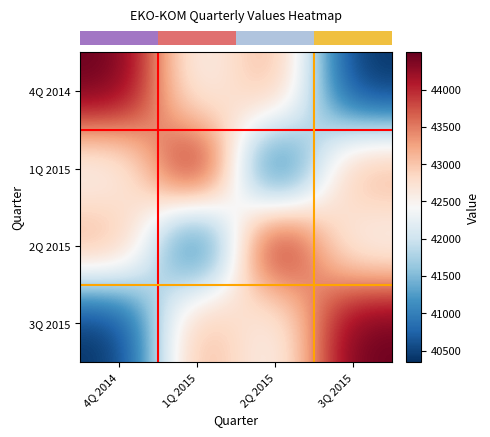

At which category is the sum across all series the highest?

4Q 2014